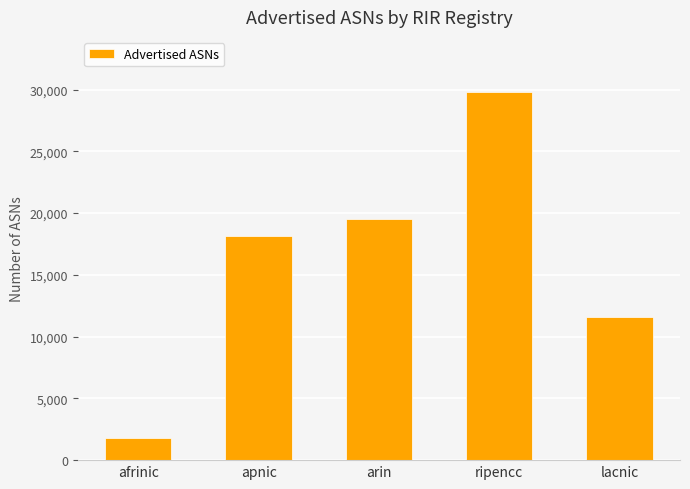

Which has a higher value, arin or afrinic?

arin